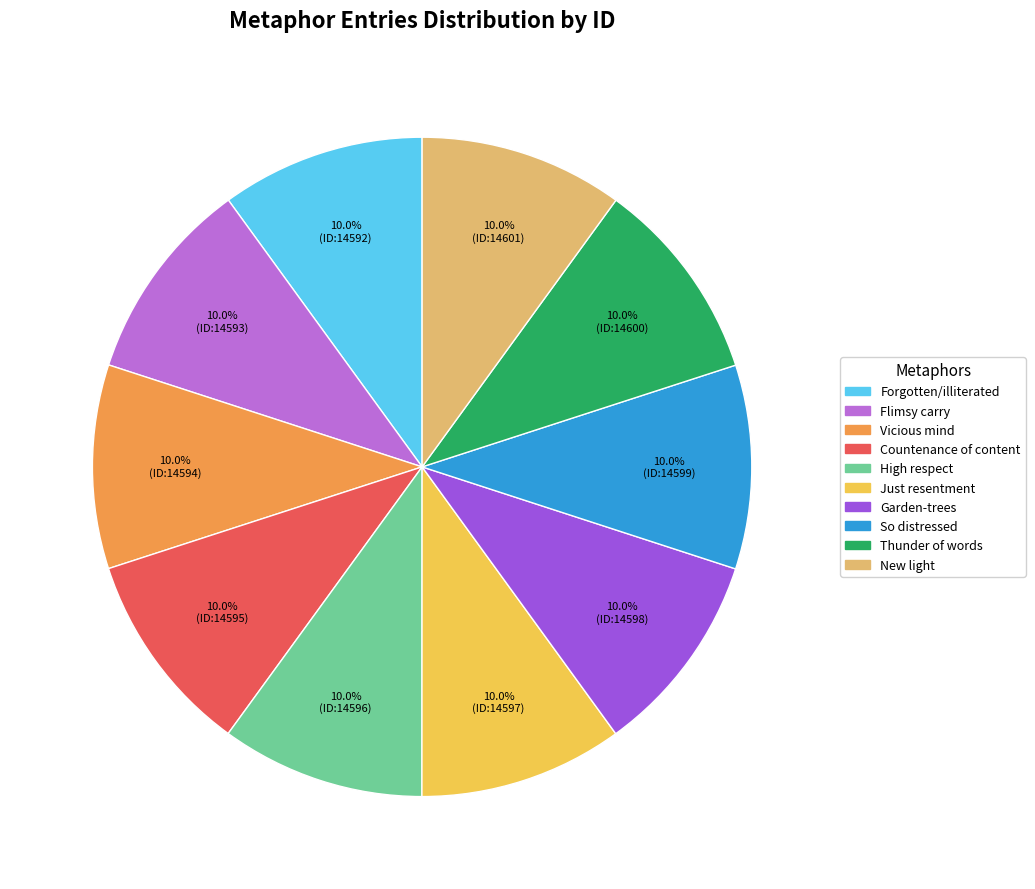

Is there a majority slice in this chart?

No